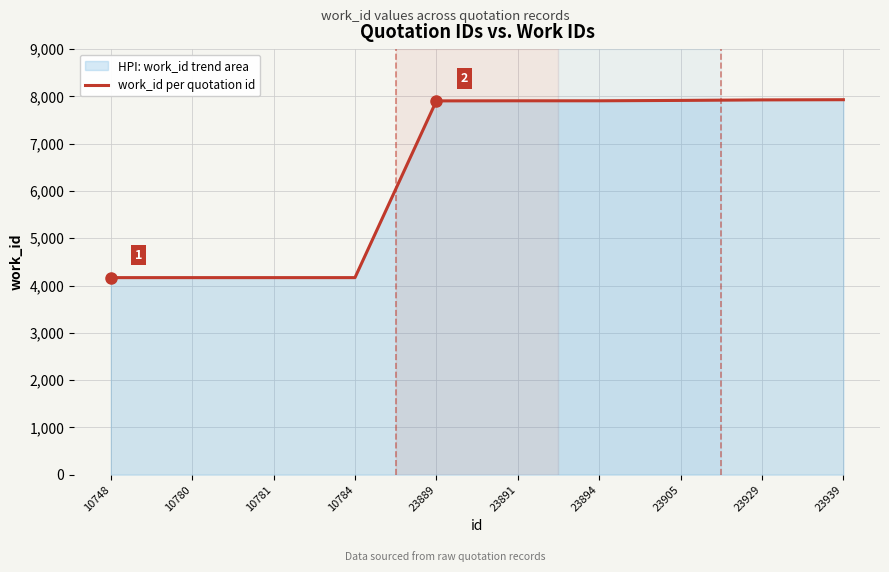

Rank the categories by value from highest to lowest.

23939, 23929, 23905, 23891, 23894, 23889, 10748, 10780, 10781, 10784